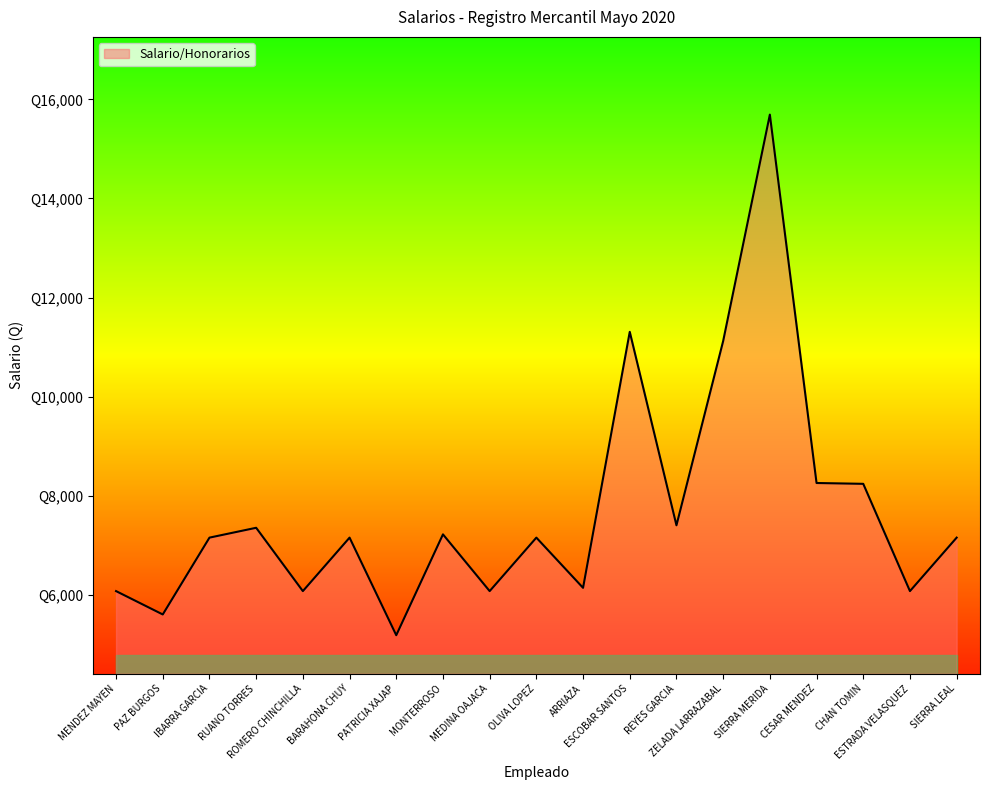

Does the chart have visible grid lines?

No